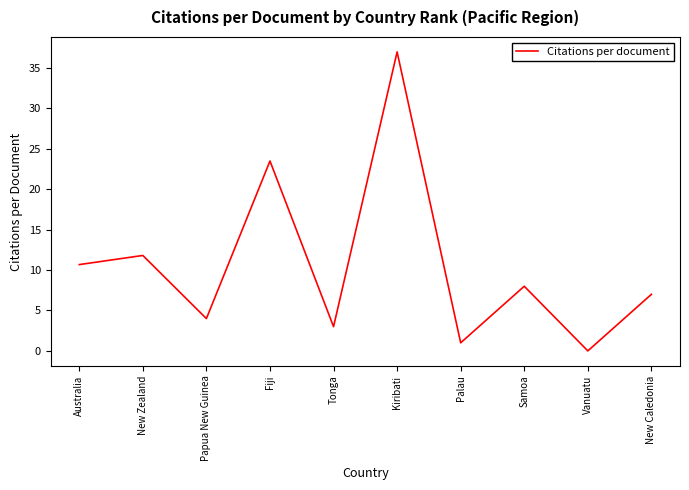

Reading left to right, extract all data points from this chart.

Australia=10.7	New Zealand=11.8	Papua New Guinea=4.0	Fiji=23.5	Tonga=3.0	Kiribati=37.0	Palau=1.0	Samoa=8.0	Vanuatu=0.0	New Caledonia=7.0